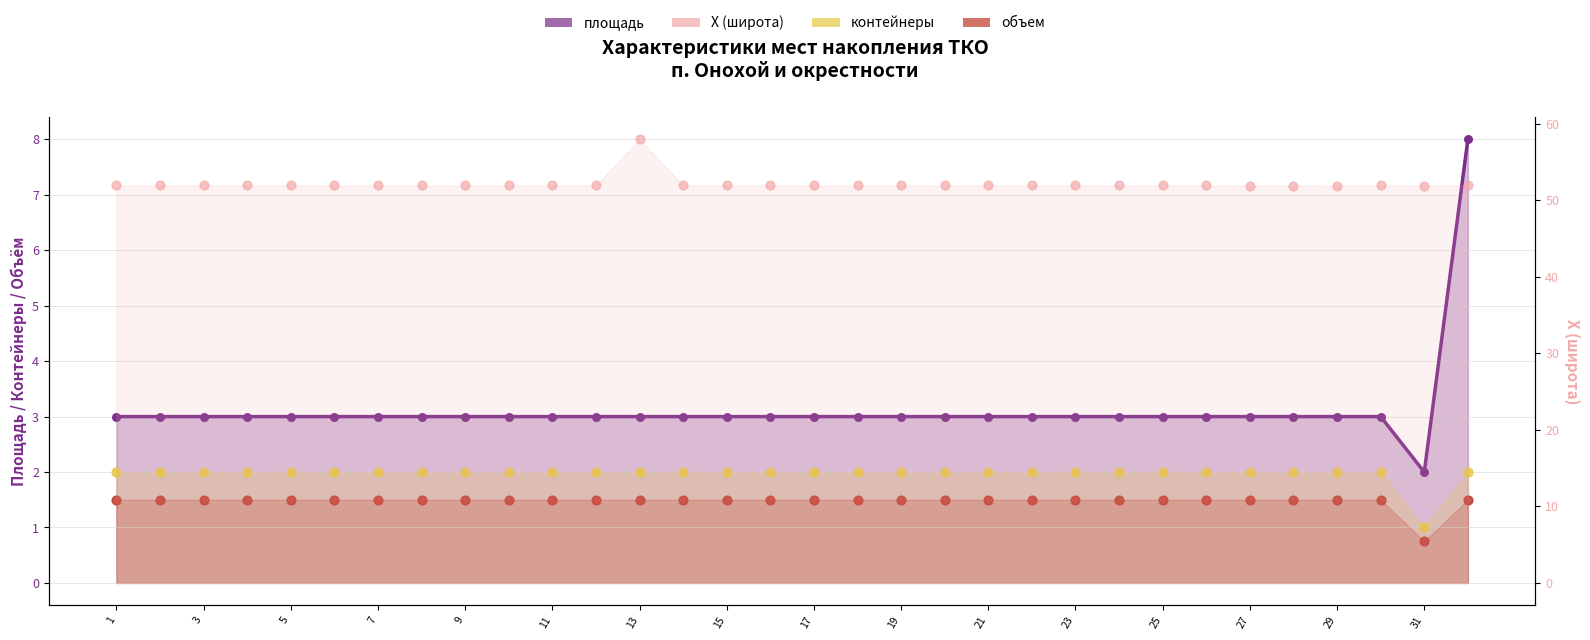

Which series contains the lowest Y value?

объем